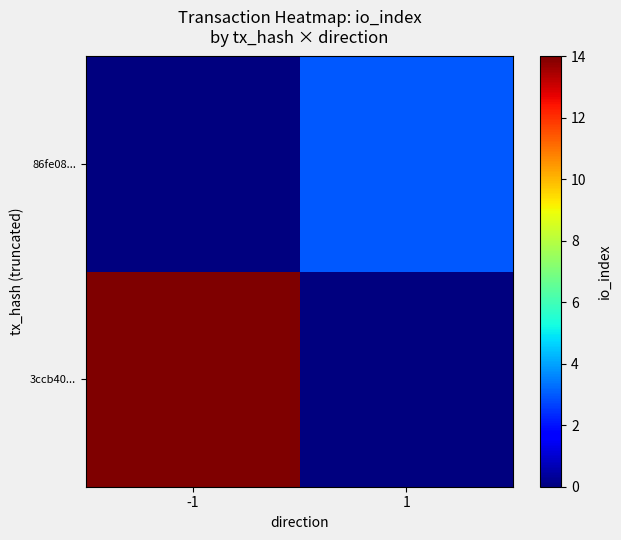

What is the total value across all series at -1?

14